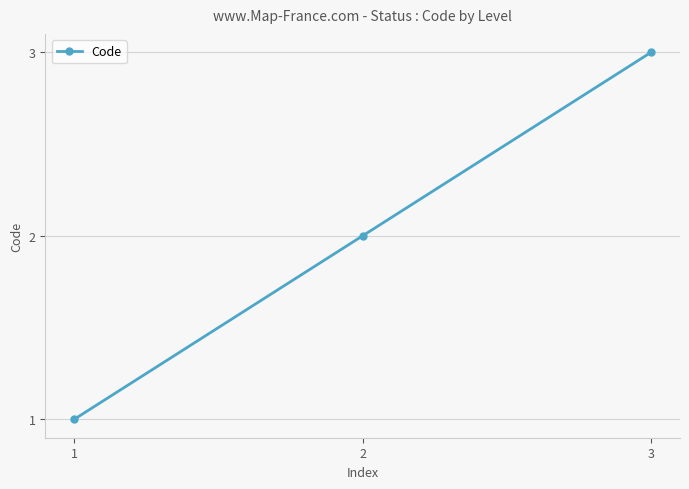

List the labels in order of value, smallest first.

1, 2, 3